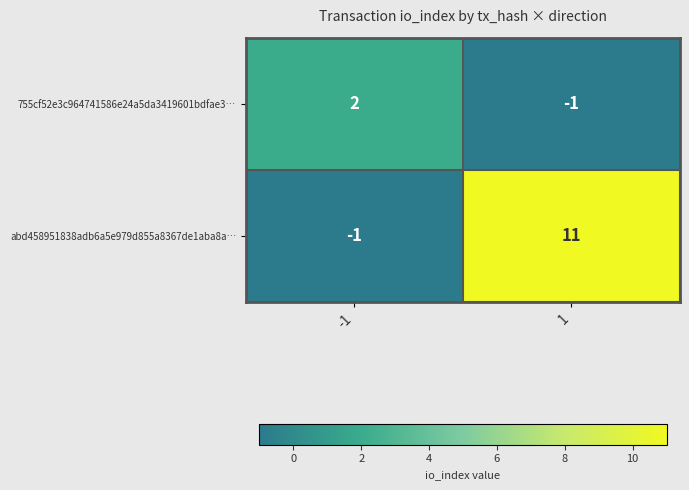

At how many categories does at least one series exceed 3?

1